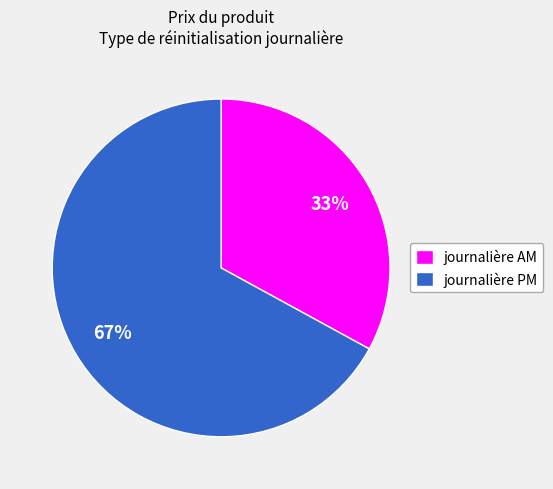

To the nearest percent, what is the difference between the journalière AM and journalière PM slice percentages?

34%